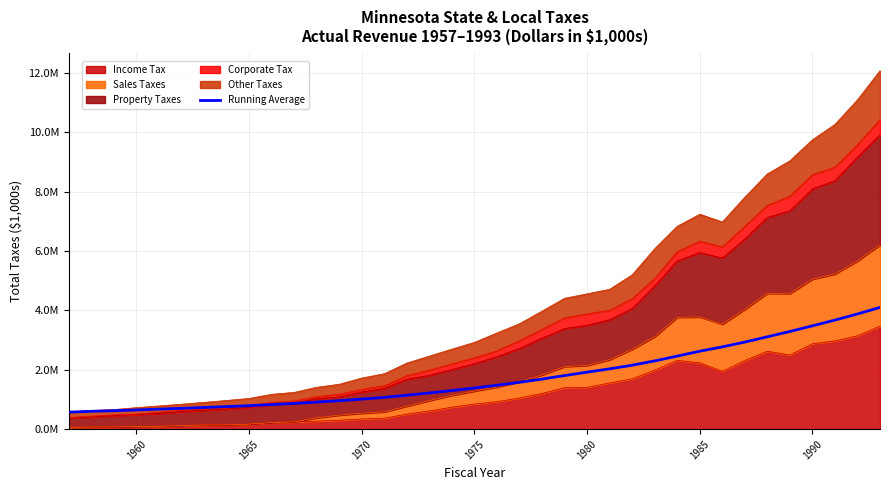

Reading right to left, what are all the values shown in this chart?

4100651.0	3879300.3	3673279.0	3479508.0	3289677.0	3110095.2	2933122.2	2770531.8	2625523.3	2460799.6	2298921.7	2153610.9	2031911.6	1920304.0	1805649.0	1687375.6	1578452.6	1479775.4	1387062.2	1301721.4	1219729.4	1142141.4	1069809.9	1012868.9	958327.3	912151.2	866735.8	829471.5	791140.2	760638.6	731101.9	702367.8	674635.2	647575.8	621514.0	601743.5	573972.0